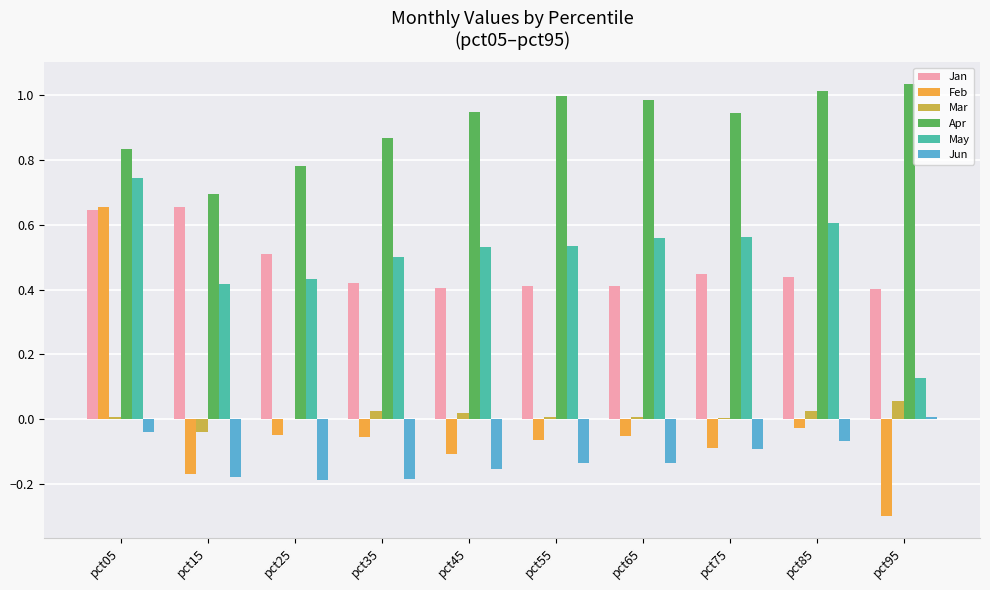

Which series changed the most between pct65 and pct95?

May